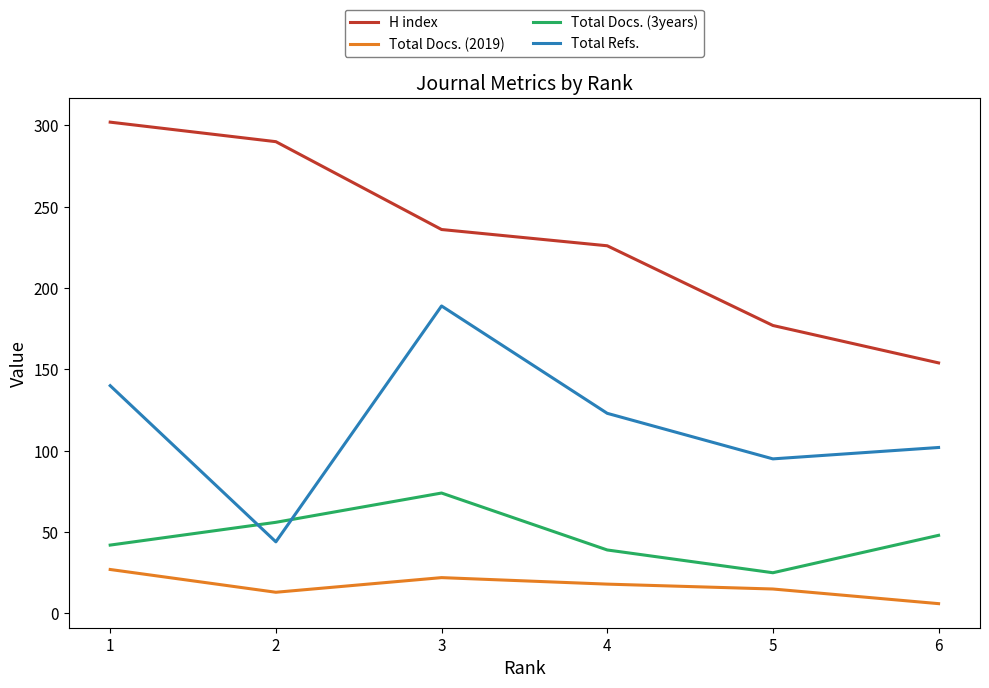

Count the number of categories in the chart.

6